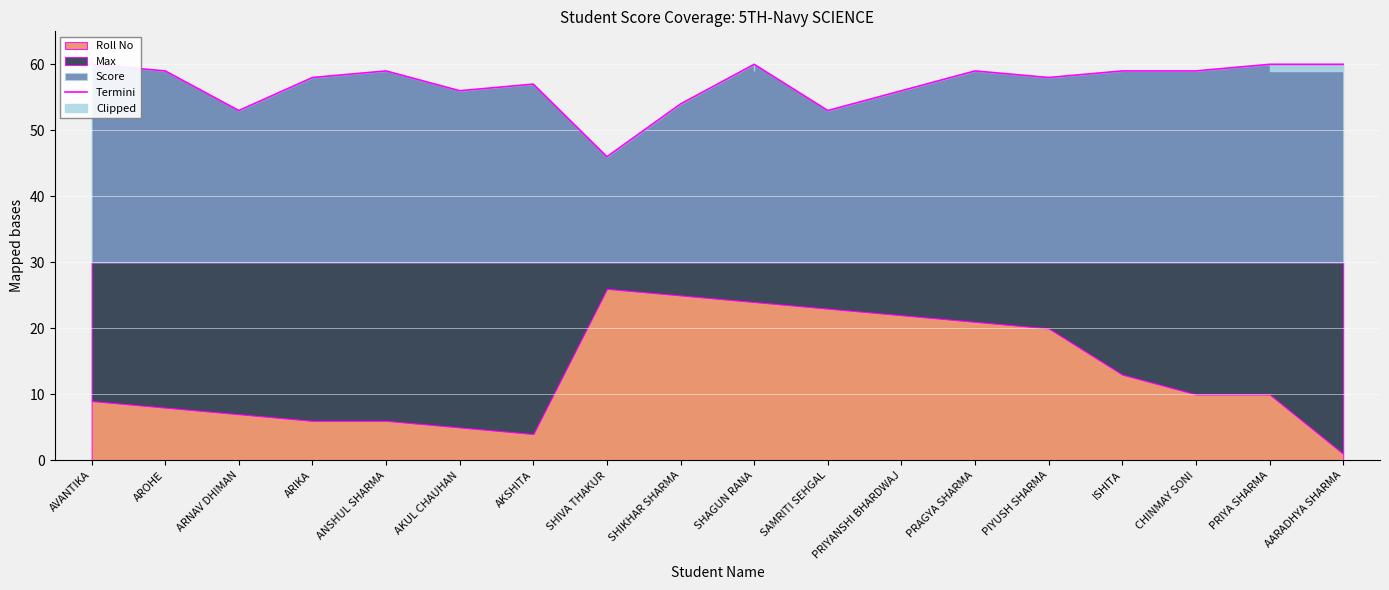

List the labels in order of value, largest first.

AVANTIKA, SHAGUN RANA, PRIYA SHARMA, AARADHYA SHARMA, AROHE, ANSHUL SHARMA, PRAGYA SHARMA, ISHITA, CHINMAY SONI, ARIKA, PIYUSH SHARMA, AKSHITA, AKUL CHAUHAN, PRIYANSHI BHARDWAJ, SHIKHAR SHARMA, ARNAV DHIMAN, SAMRITI SEHGAL, SHIVA THAKUR